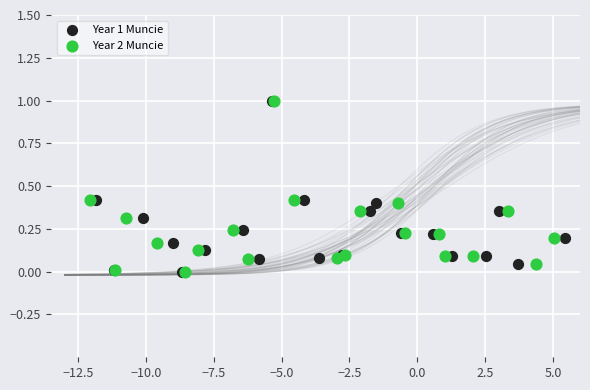

What are all the series names shown in the legend?

Year 1 Muncie, Year 2 Muncie